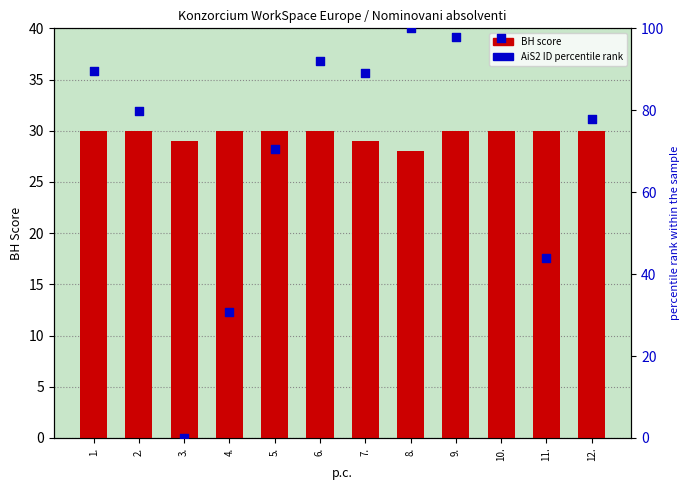

Which series contains the highest Y value?

AiS2 ID percentile rank